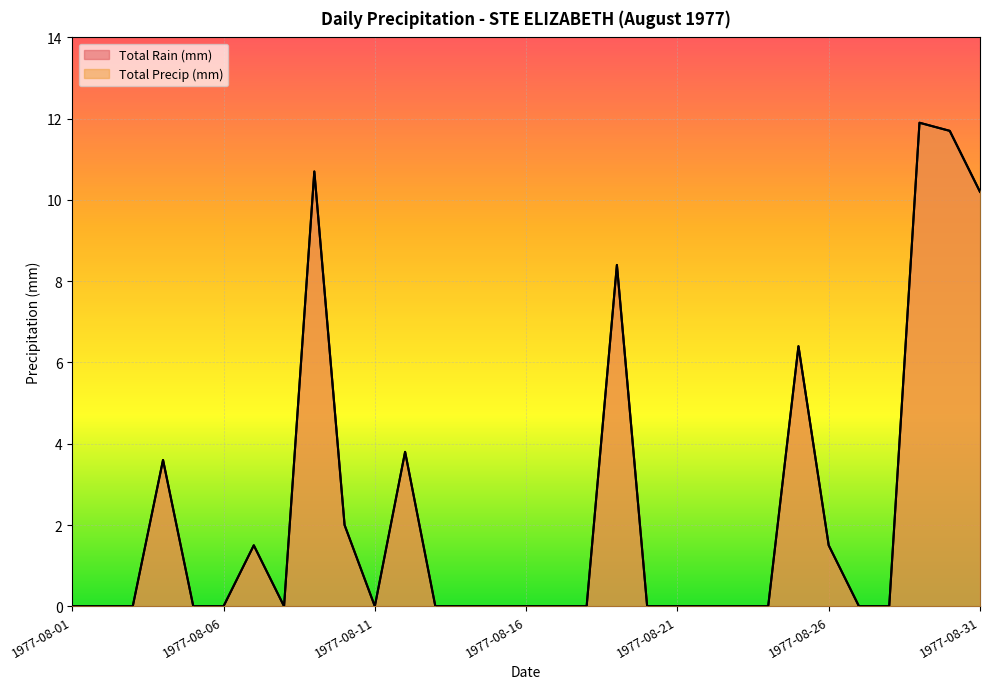

Does the chart display data point markers on the line(s)?

No